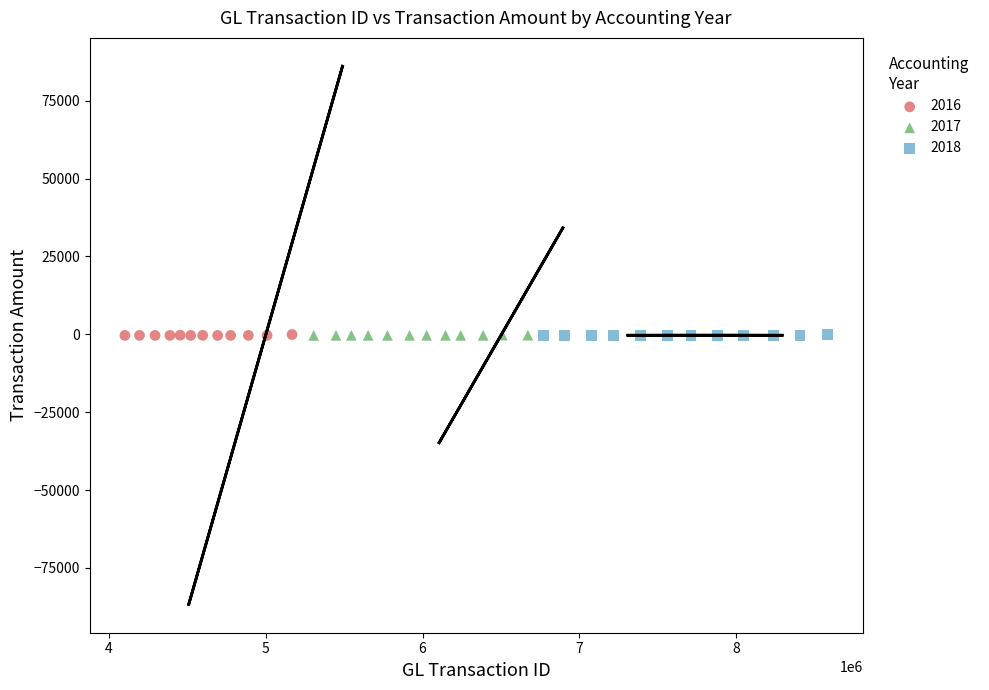

Which series has the widest spread of Y values?

2016